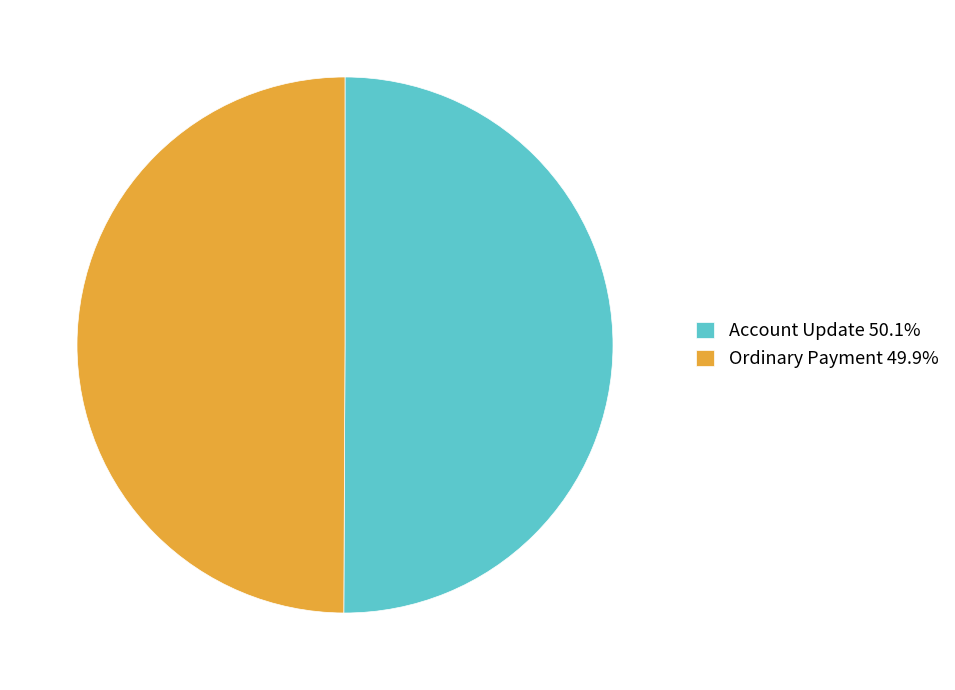

Is the sum of Ordinary Payment 49.9% and Account Update 50.1% greater than half?

Yes